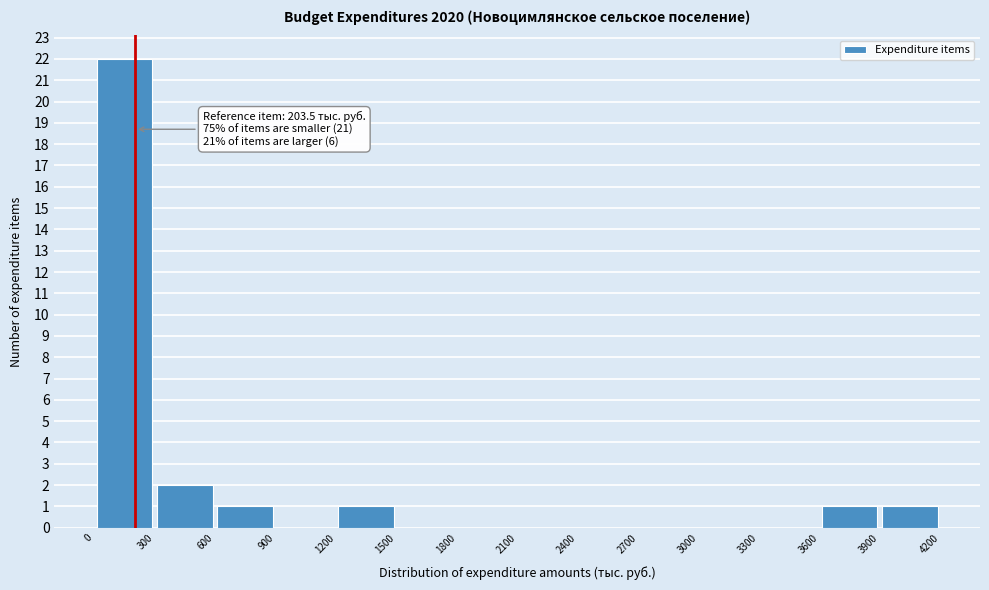

Over which range of the x-axis is the bar tallest?

0 to 300